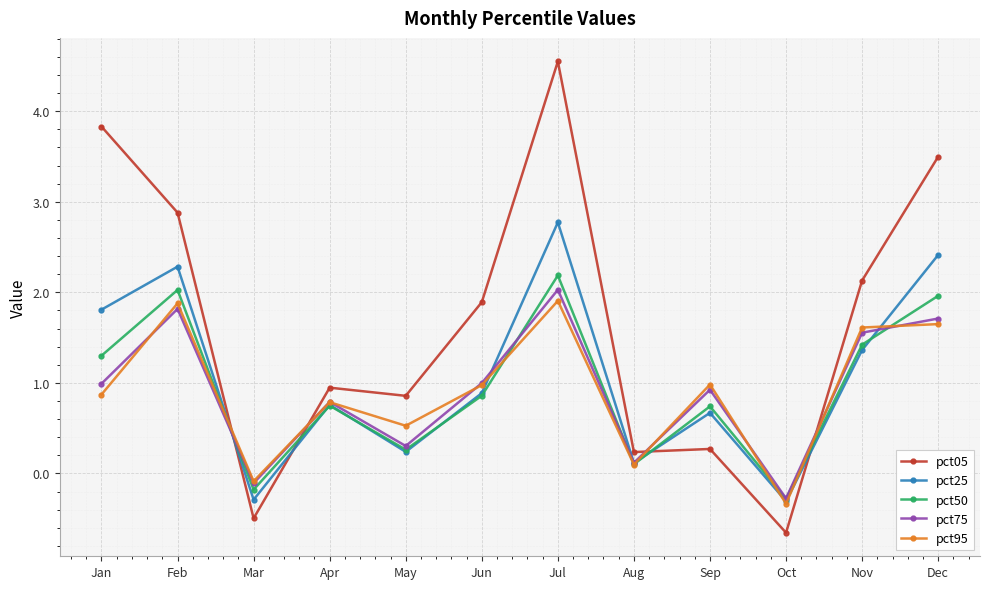

Reading left to right, transcribe all the data shown in this chart.

pct05: Jan=3.8	Feb=2.9	Mar=-0.5	Apr=0.9	May=0.9	Jun=1.9	Jul=4.5	Aug=0.2	Sep=0.3	Oct=-0.7	Nov=2.1	Dec=3.5
pct25: Jan=1.8	Feb=2.3	Mar=-0.3	Apr=0.8	May=0.2	Jun=0.9	Jul=2.8	Aug=0.1	Sep=0.7	Oct=-0.3	Nov=1.4	Dec=2.4
pct50: Jan=1.3	Feb=2.0	Mar=-0.2	Apr=0.7	May=0.3	Jun=0.9	Jul=2.2	Aug=0.1	Sep=0.7	Oct=-0.3	Nov=1.4	Dec=2.0
pct75: Jan=1.0	Feb=1.8	Mar=-0.1	Apr=0.8	May=0.3	Jun=1.0	Jul=2.0	Aug=0.1	Sep=0.9	Oct=-0.3	Nov=1.6	Dec=1.7
pct95: Jan=0.9	Feb=1.9	Mar=-0.1	Apr=0.8	May=0.5	Jun=1.0	Jul=1.9	Aug=0.1	Sep=1.0	Oct=-0.3	Nov=1.6	Dec=1.6